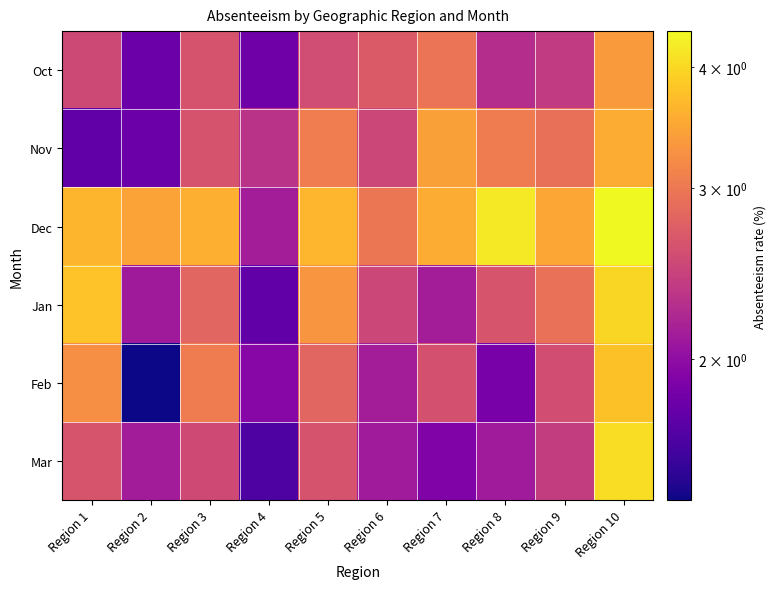

Reading left to right, transcribe all the data shown in this chart.

Oct: Region 1=2.5	Region 2=1.8	Region 3=2.6	Region 4=1.8	Region 5=2.6	Region 6=2.7	Region 7=3.0	Region 8=2.3	Region 9=2.4	Region 10=3.4
Nov: Region 1=1.7	Region 2=1.8	Region 3=2.6	Region 4=2.3	Region 5=3.1	Region 6=2.5	Region 7=3.4	Region 8=3.0	Region 9=2.9	Region 10=3.5
Dec: Region 1=3.6	Region 2=3.5	Region 3=3.6	Region 4=2.1	Region 5=3.6	Region 6=3.0	Region 7=3.5	Region 8=4.2	Region 9=3.5	Region 10=4.4
Jan: Region 1=3.8	Region 2=2.1	Region 3=2.8	Region 4=1.7	Region 5=3.3	Region 6=2.5	Region 7=2.1	Region 8=2.6	Region 9=2.9	Region 10=4.0
Feb: Region 1=3.2	Region 2=1.4	Region 3=3.0	Region 4=1.9	Region 5=2.8	Region 6=2.1	Region 7=2.6	Region 8=1.9	Region 9=2.6	Region 10=3.8
Mar: Region 1=2.6	Region 2=2.1	Region 3=2.5	Region 4=1.7	Region 5=2.6	Region 6=2.1	Region 7=1.9	Region 8=2.1	Region 9=2.4	Region 10=4.0